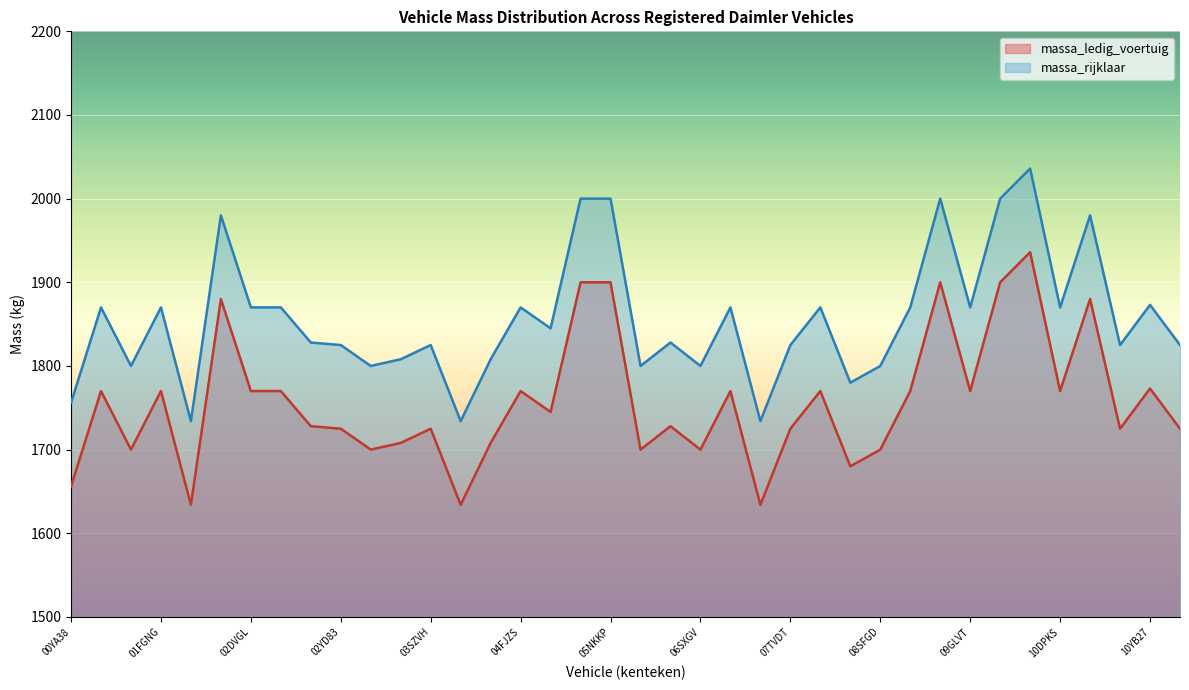

True or false: massa_ledig_voertuig has a value of 2292 at 03SZVH.

False